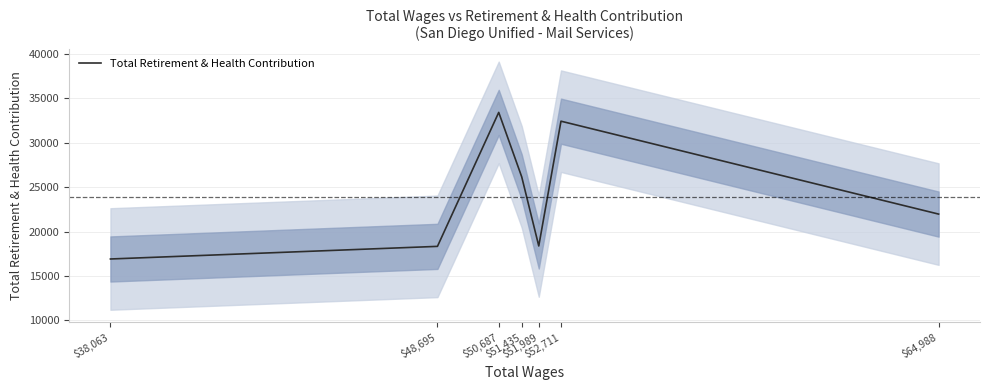

What is the change in value from $52,711 to $64,988?

-10452